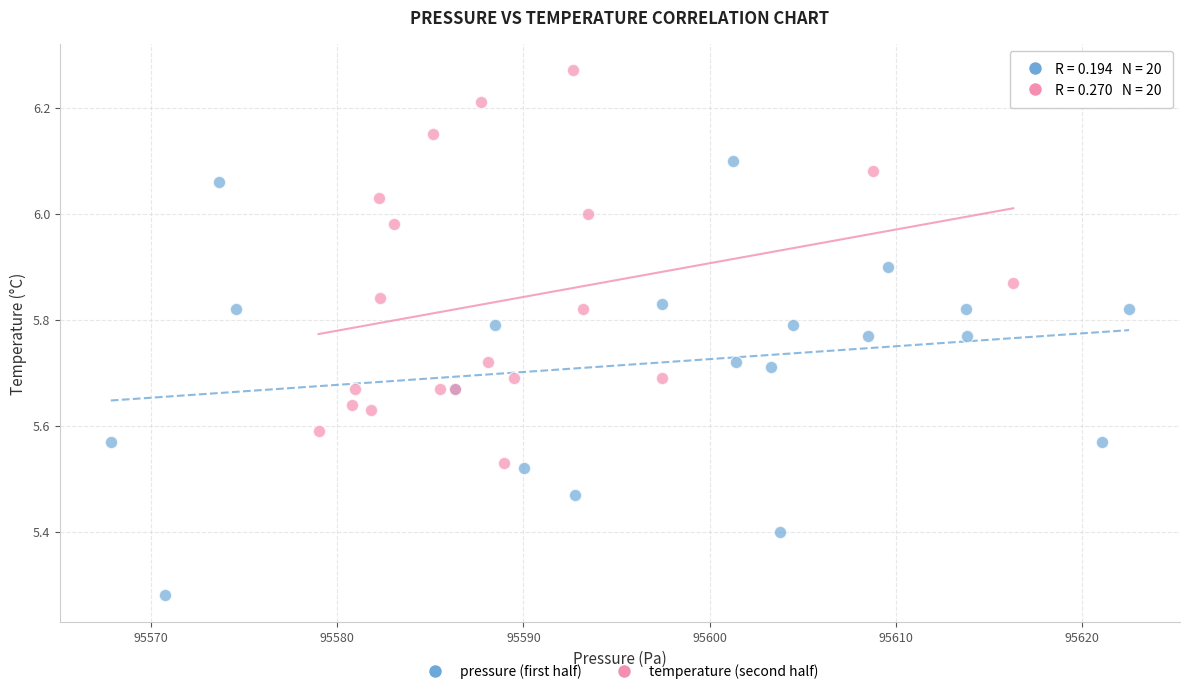

Which series reaches the minimum Y coordinate?

pressure (first half)